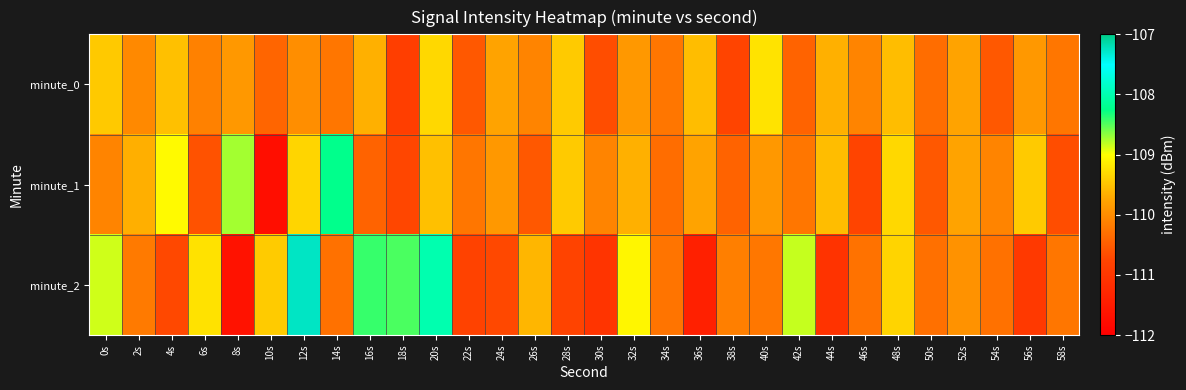

Which series changed the most between 16s and 40s?

minute_2